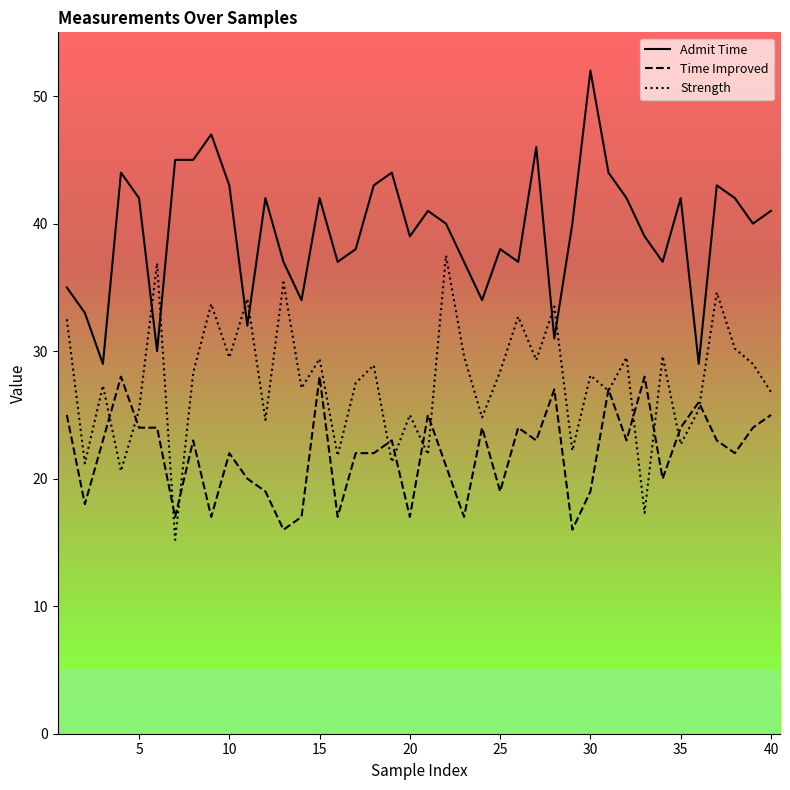

How many lines are shown in the chart?

3